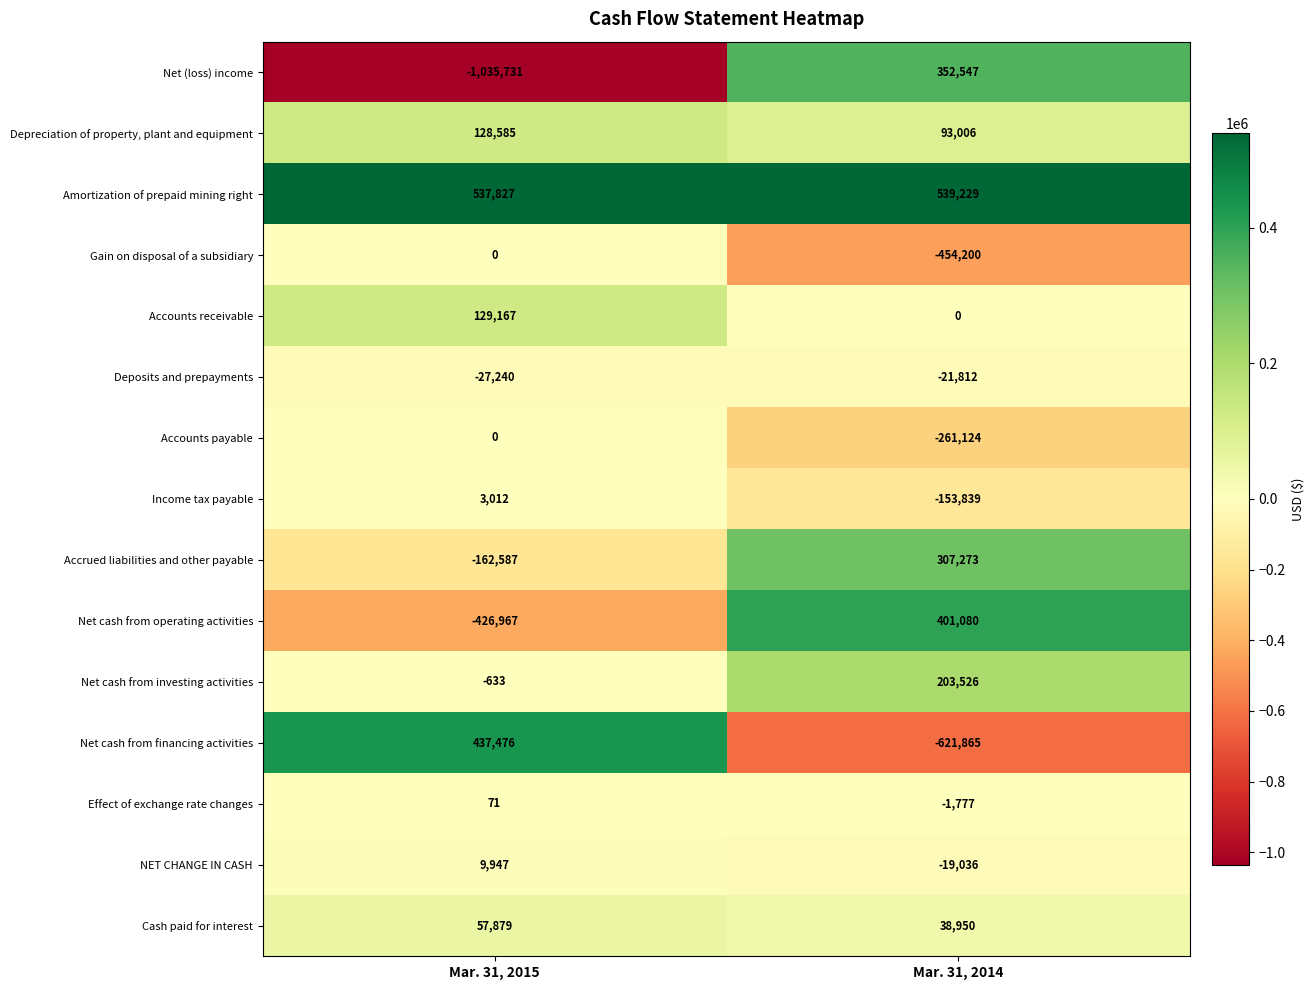

How many values in Net cash from investing activities are above zero?

1